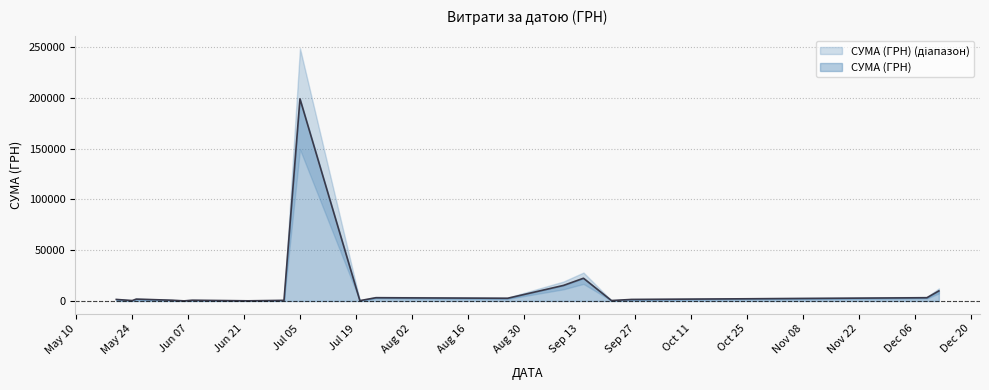

Which category has the highest value in the СУМА (ГРН) series?

Jul 05